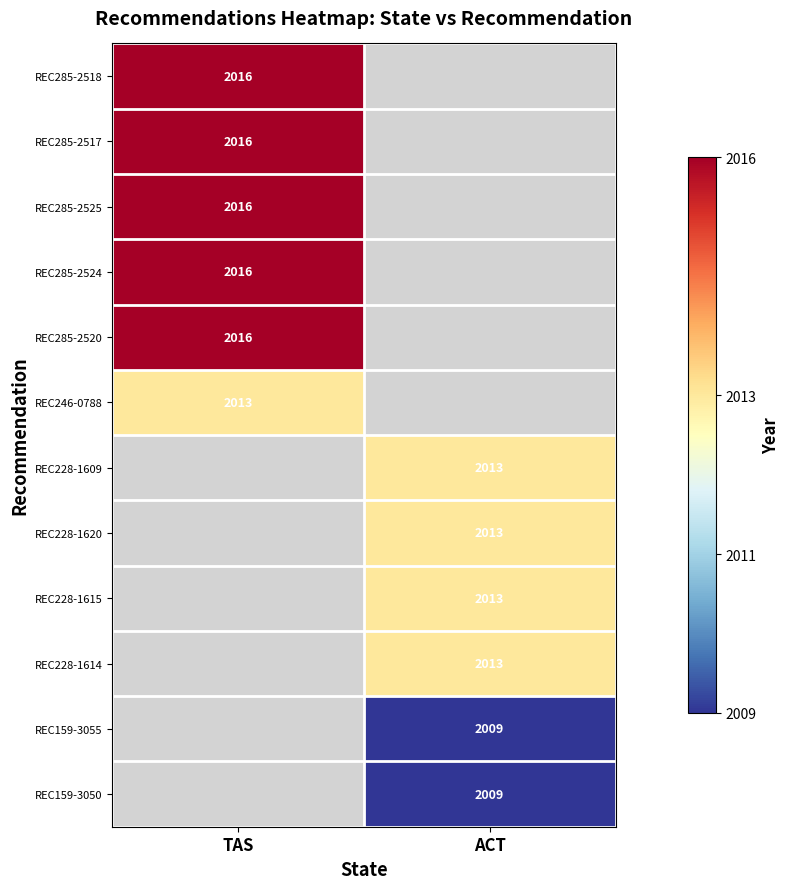

The REC285-2525 series shows 1163 at TAS. True or false?

False